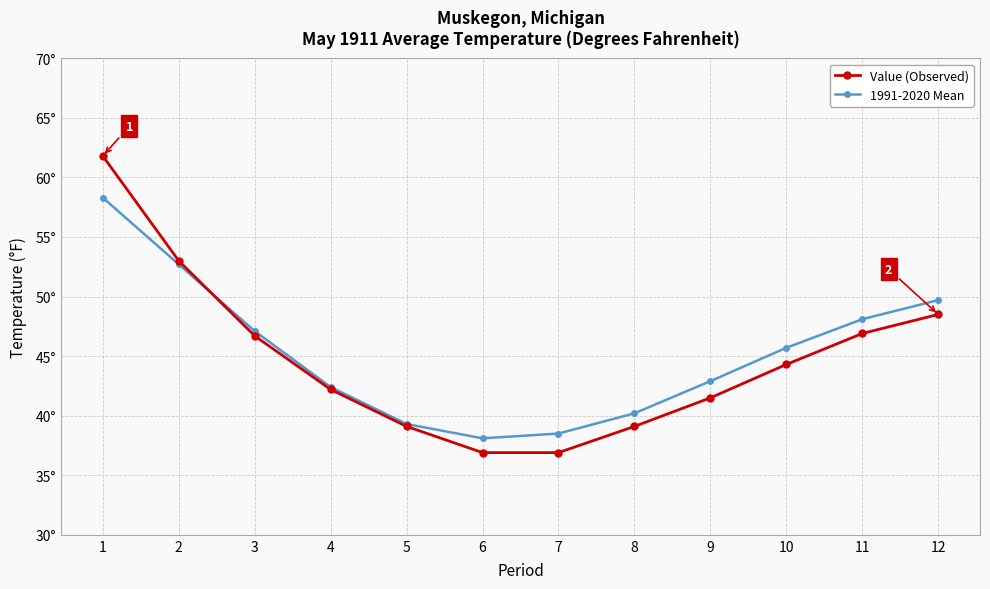

True or false: Value (Observed) has more than 0 interior local peaks.

False